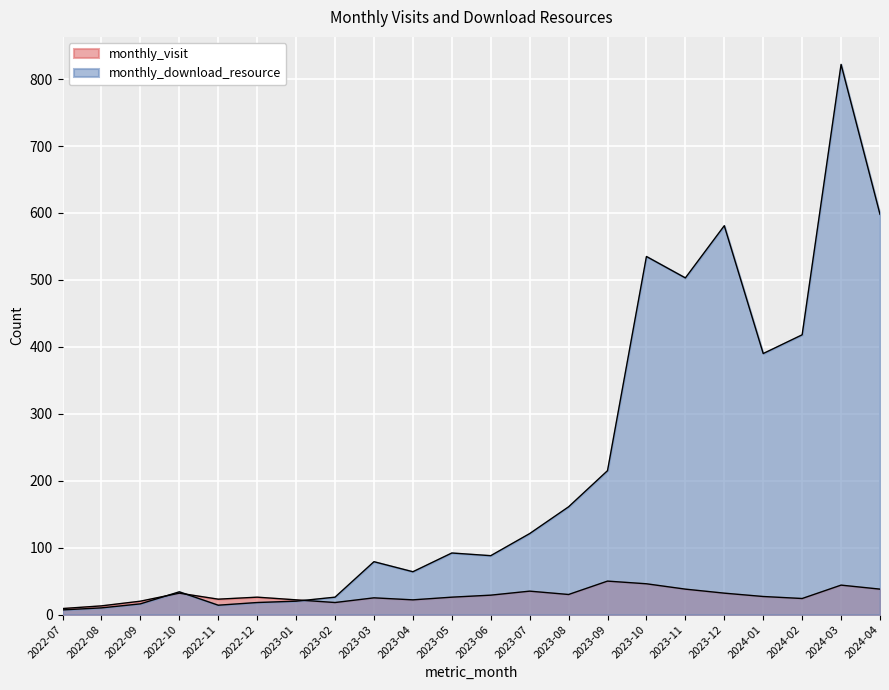

Which series changed the most between 2022-10 and 2024-02?

monthly_download_resource